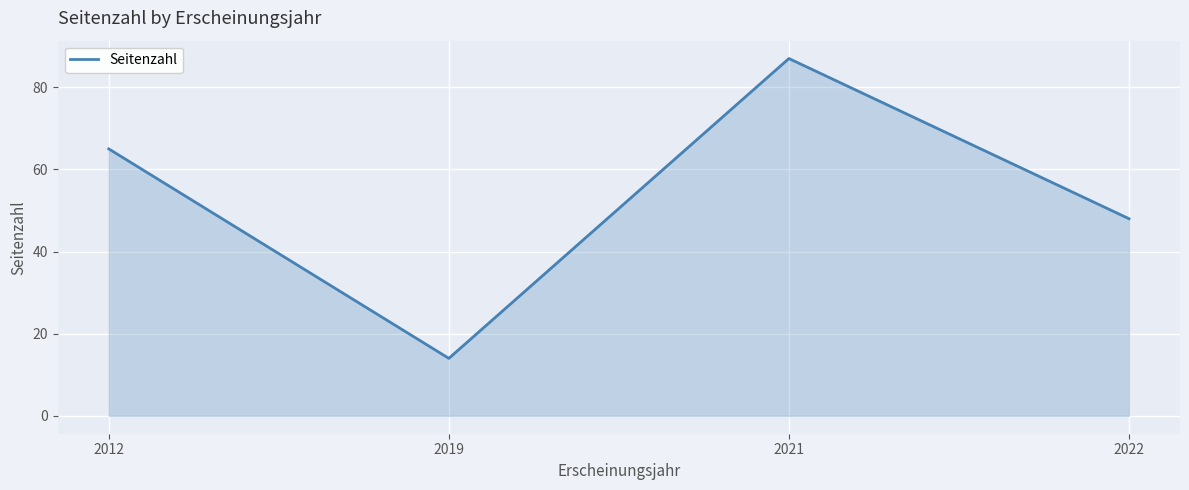

Reading left to right, transcribe all the data shown in this chart.

2012=65	2019=14	2021=87	2022=48